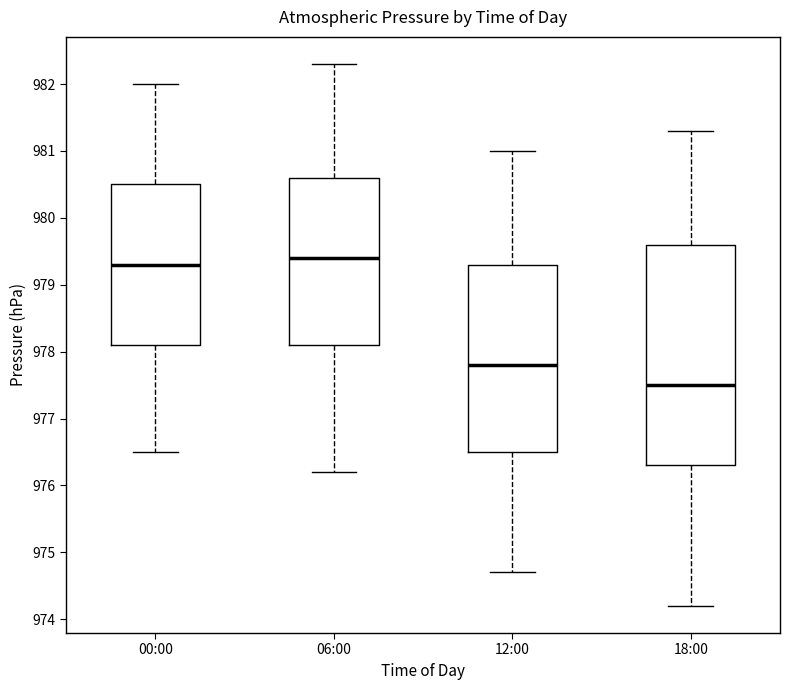

Reading left to right, read every box against the y-axis: the position of its median line, the range the box covers, and the ends of its whiskers. The values are not printed on the chart, so give them approximately, as read against the axis.

00:00: median 979.3, box 978.1 to 980.5, whiskers 976.5 to 982.0
06:00: median 979.4, box 978.1 to 980.6, whiskers 976.2 to 982.3
12:00: median 977.8, box 976.5 to 979.3, whiskers 974.7 to 981.0
18:00: median 977.5, box 976.3 to 979.6, whiskers 974.2 to 981.3